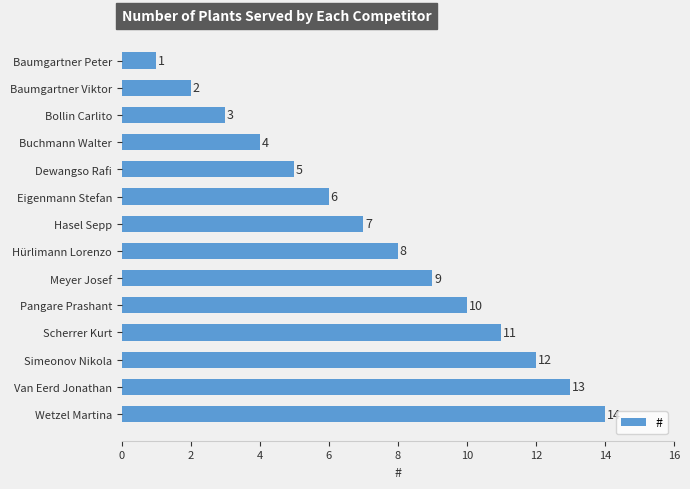

Is it true that the value at Wetzel Martina is 22?

False